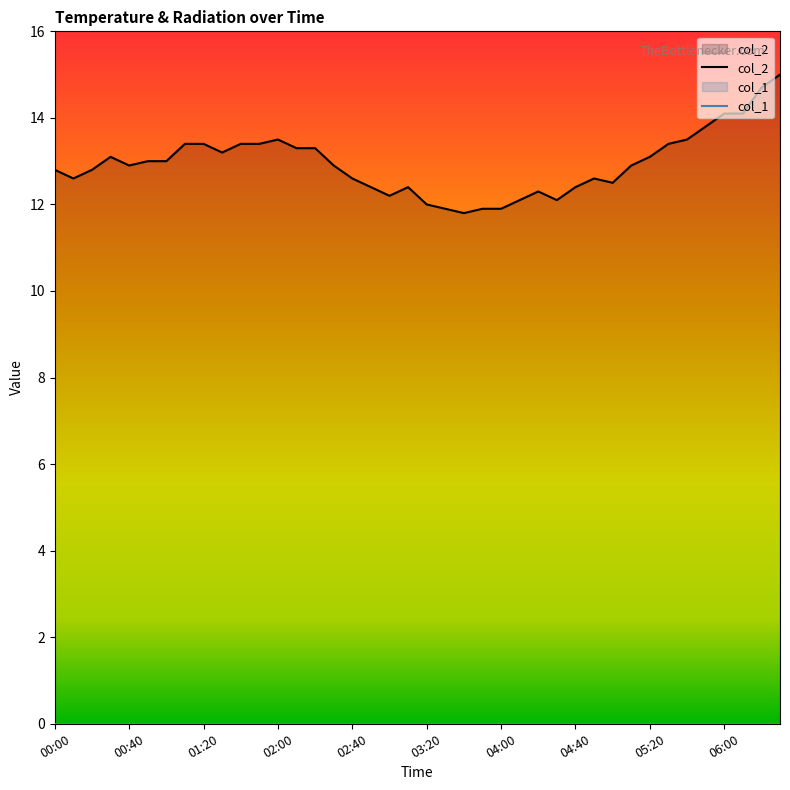

True or false: col_2 has a value of 12.4 at 19.

True